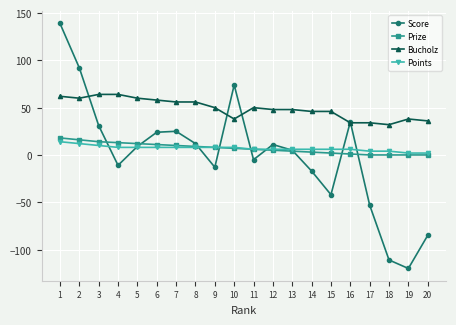

How many lines are shown in the chart?

4